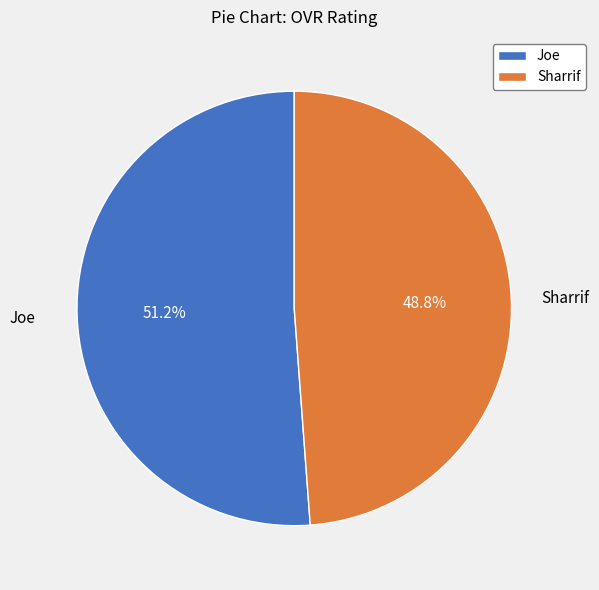

Is it true that Sharrif is 60% of the pie?

False